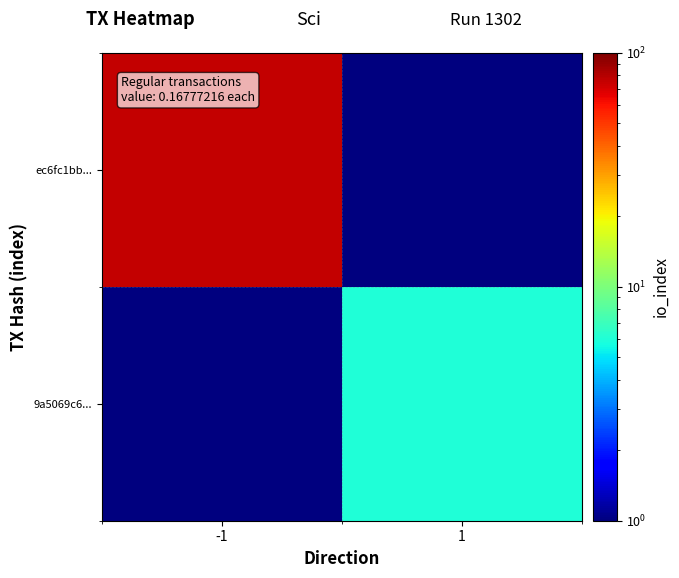

How many distinct data groups are displayed?

2